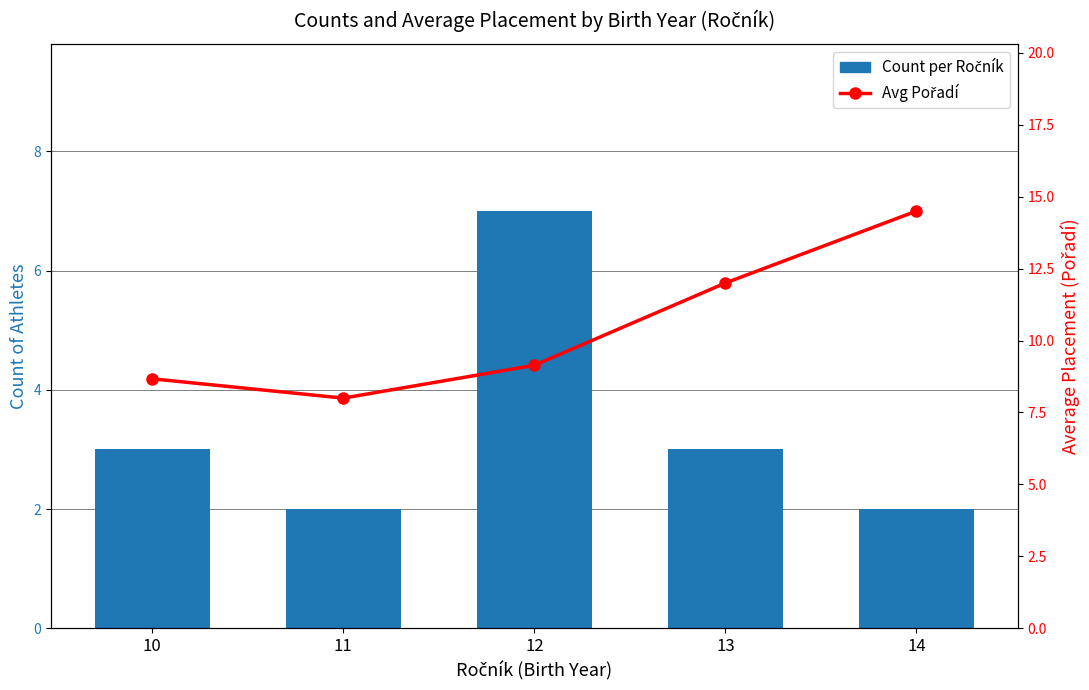

At which category is the sum across all series the highest?

14